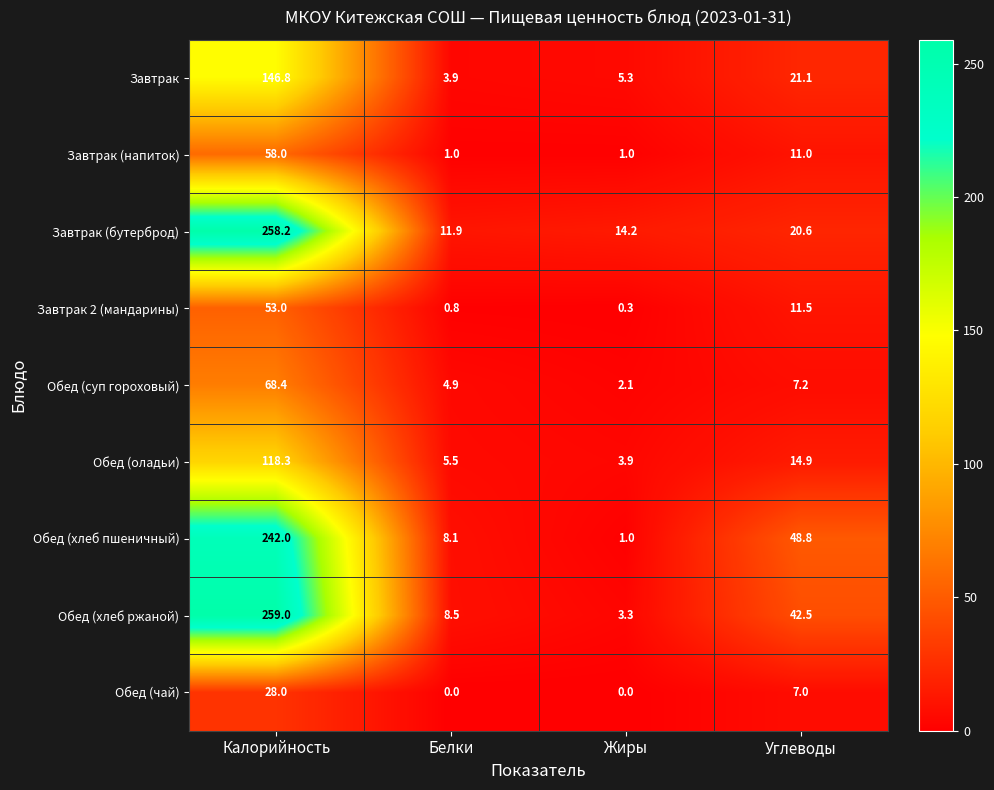

Which series changed the most between Белки and Углеводы?

Обед (хлеб пшеничный)